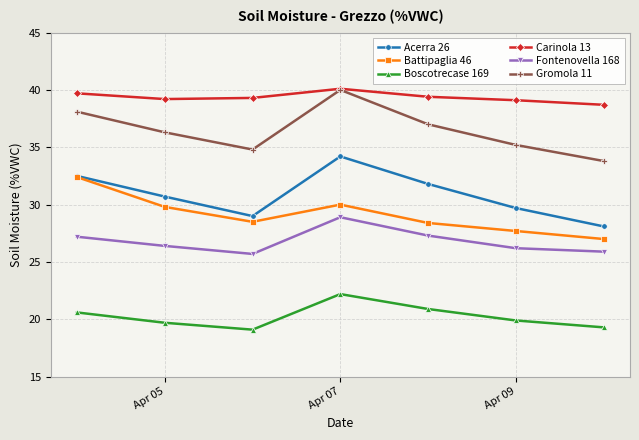

Is this an area chart (filled region under the line)?

No